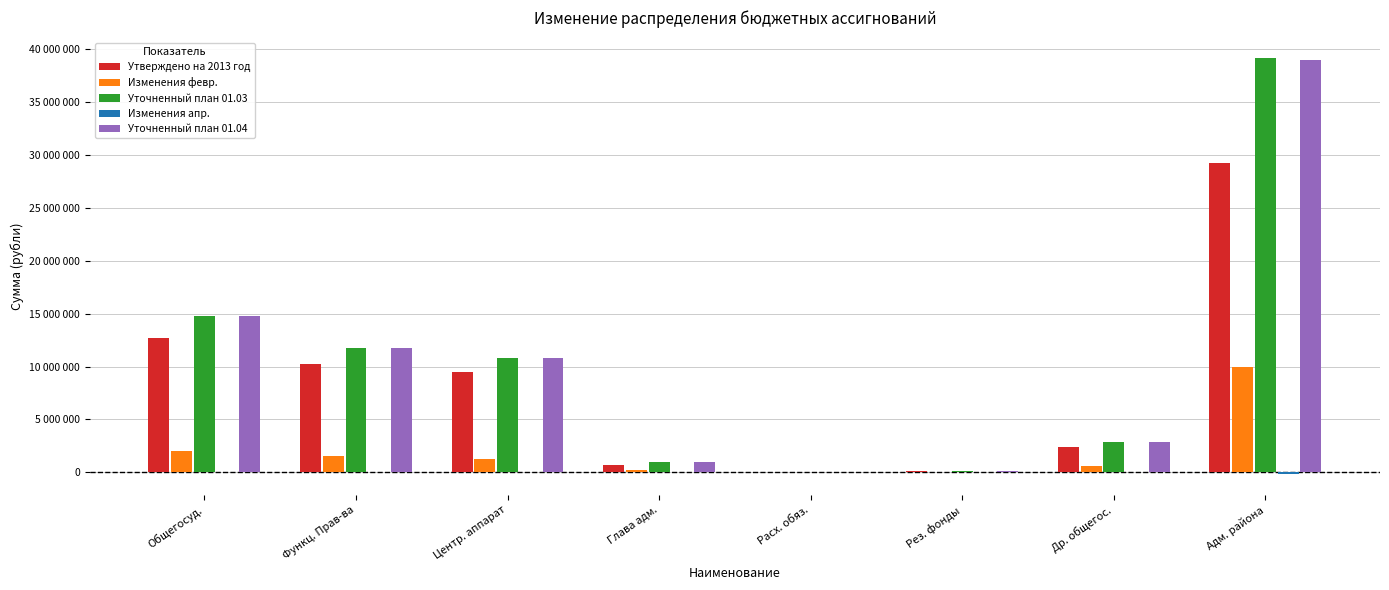

Are the bars grouped side by side (vs. stacked)?

Yes